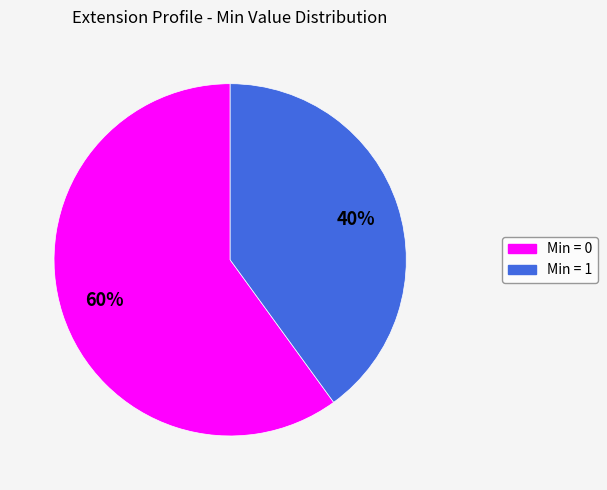

What is the ratio of the value at Min = 0 to the value at Min = 1?

1.5